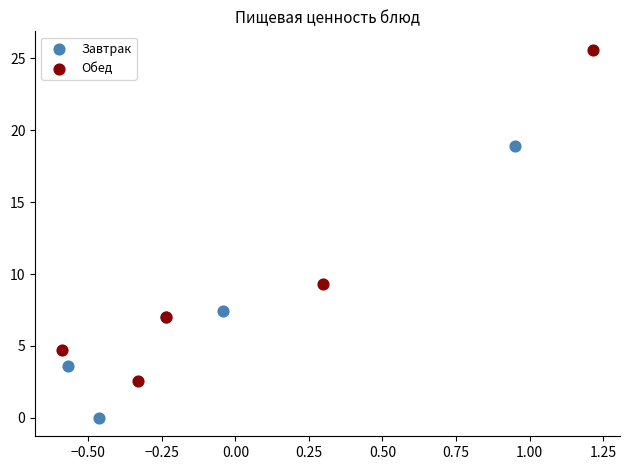

What are all the series names shown in the legend?

Завтрак, Обед